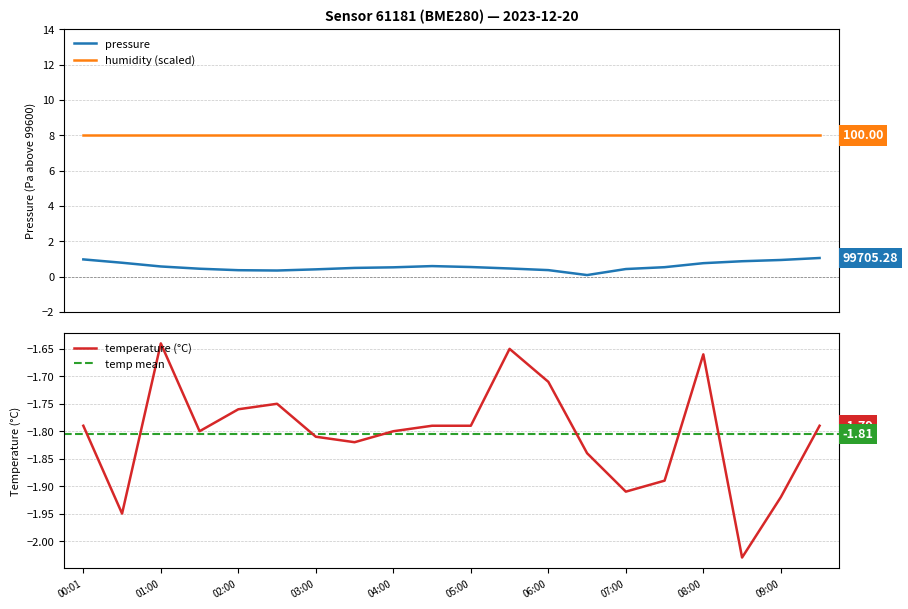

True or false: temperature has more than 1 points higher than both neighbors.

True